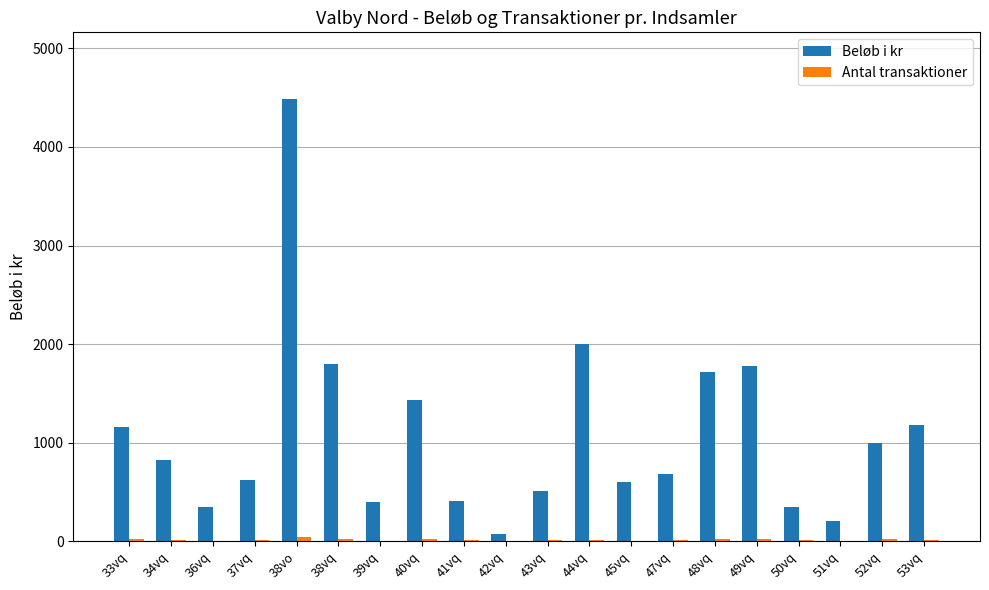

What is the greatest value displayed?

4490